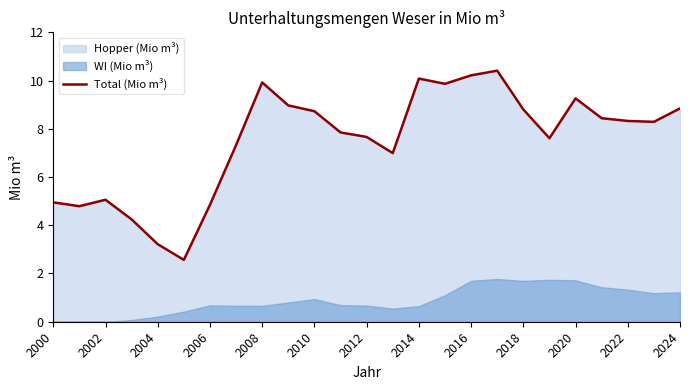

At which label does Total (Mio m³) first exceed 8?

2008